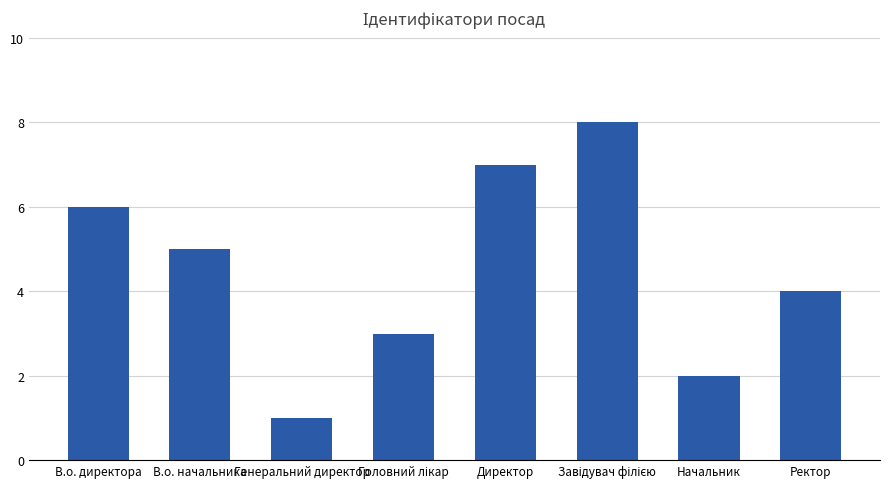

Where is the data nearest to the value 4?

Ректор